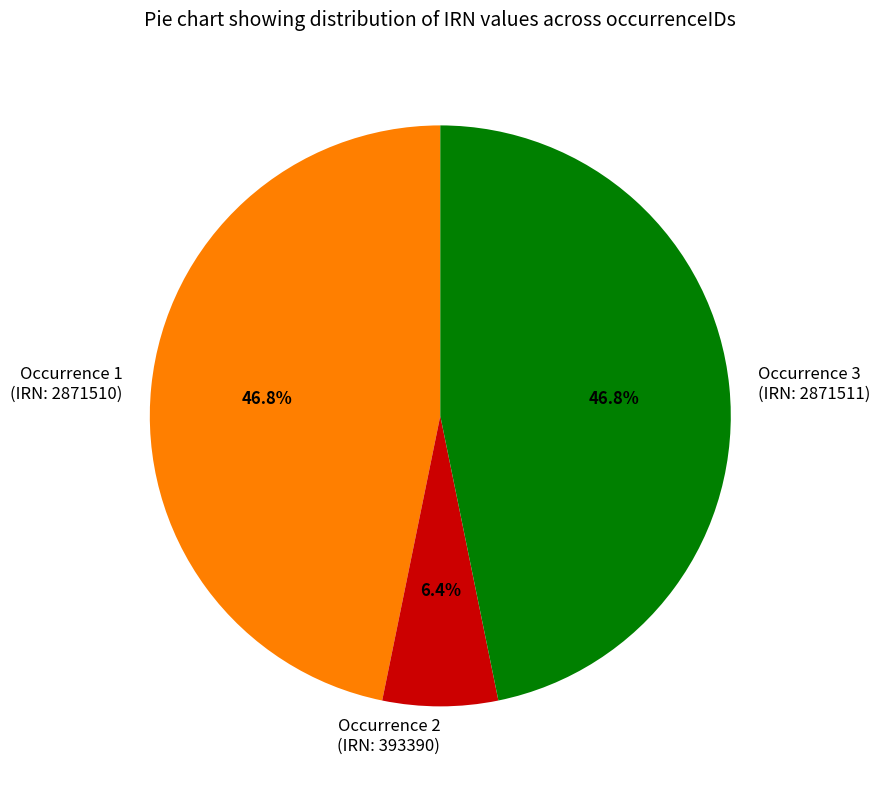

What is the smallest slice in the pie chart?

Occurrence 2 (IRN: 393390)